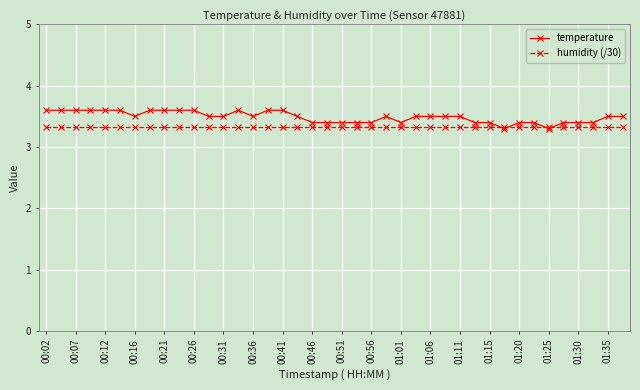

Which series has the largest range (max minus min)?

temperature